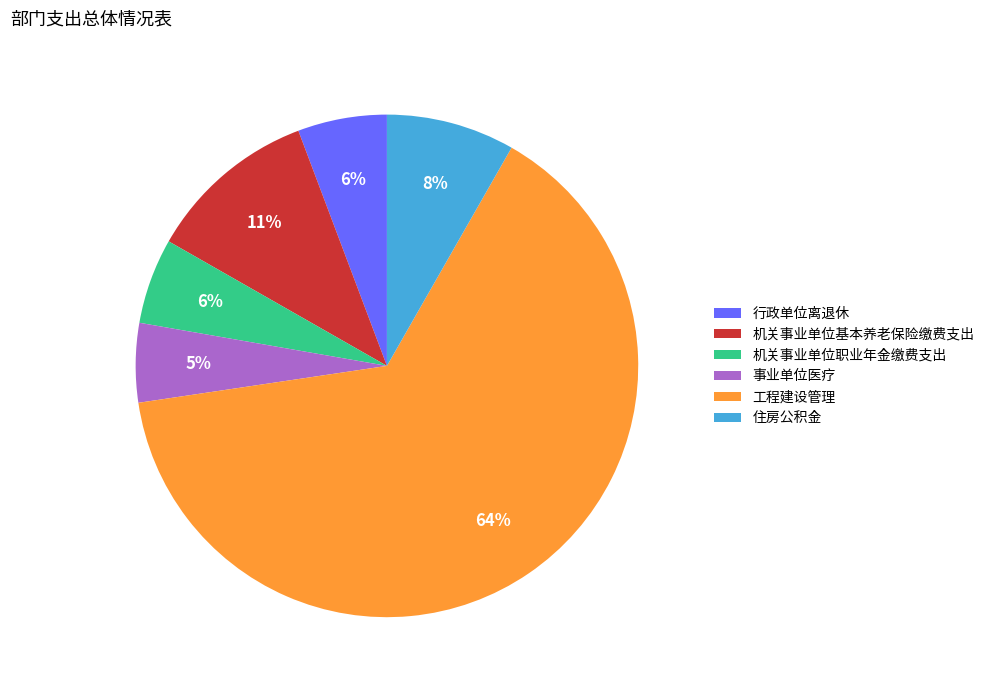

To the nearest percent, what portion does 工程建设管理 represent?

64%